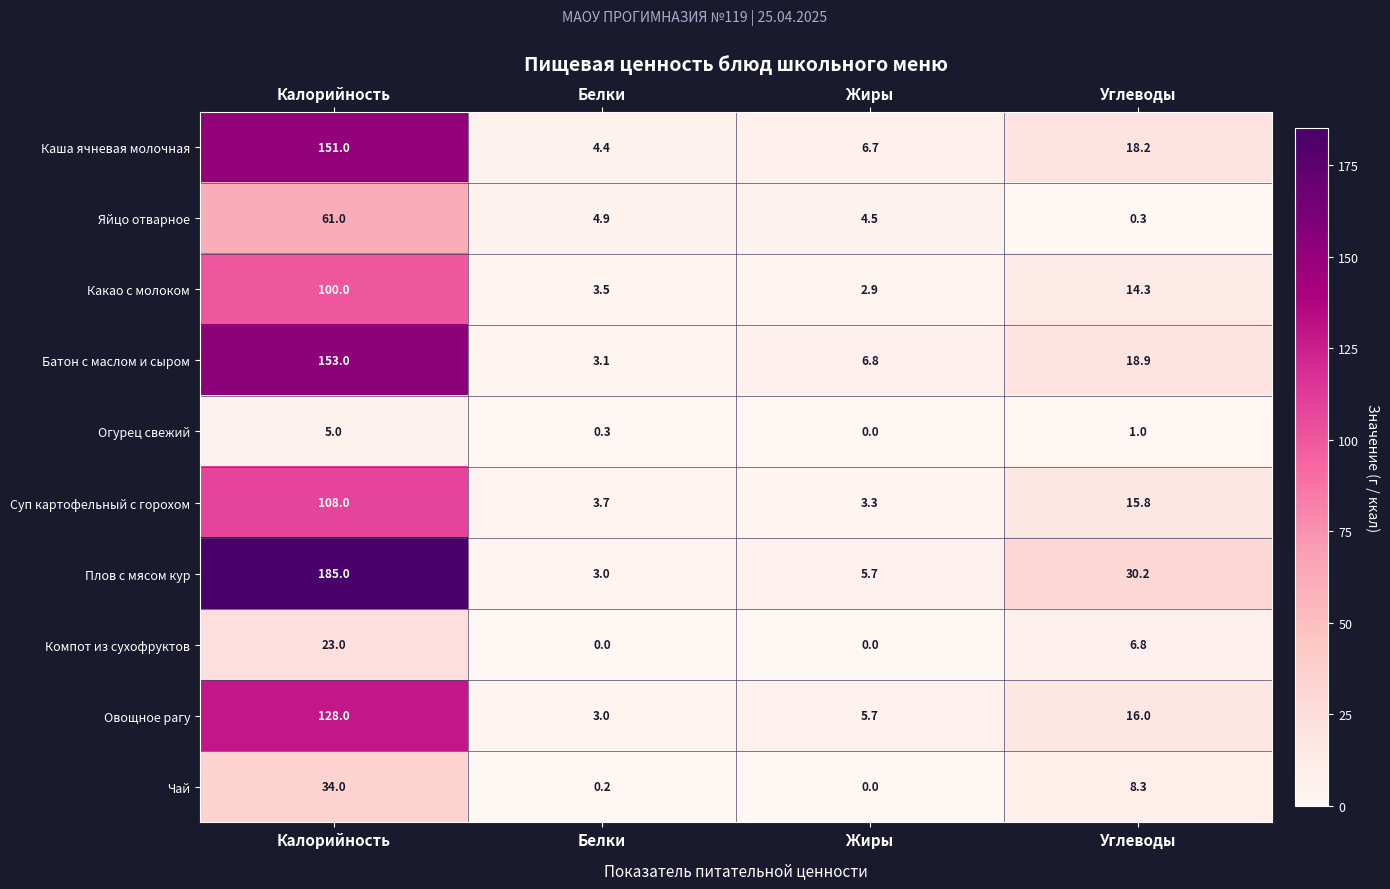

At which label is Какао с молоком closest to 51?

Углеводы